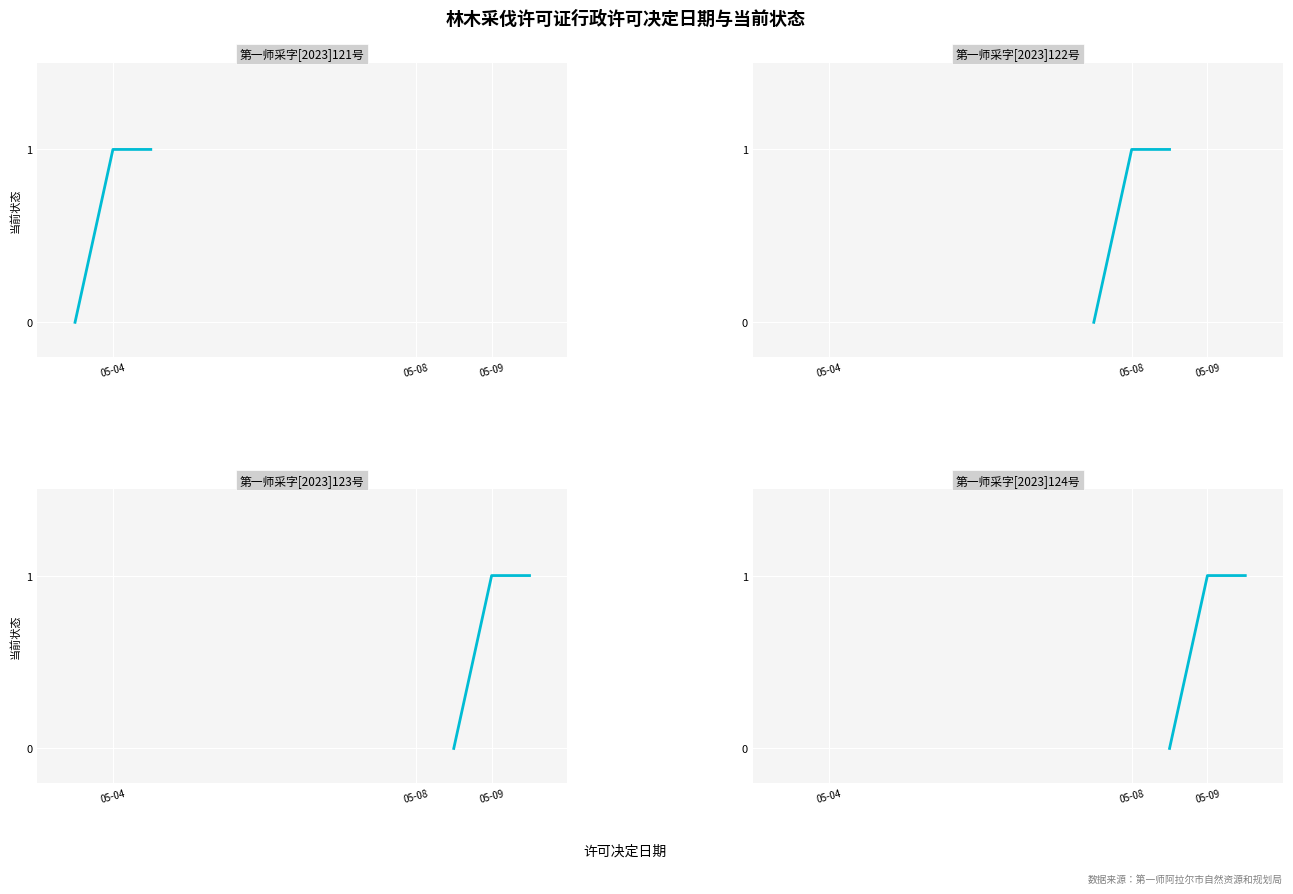

How many values in 第一师采字[2023]123号 are above zero?

2